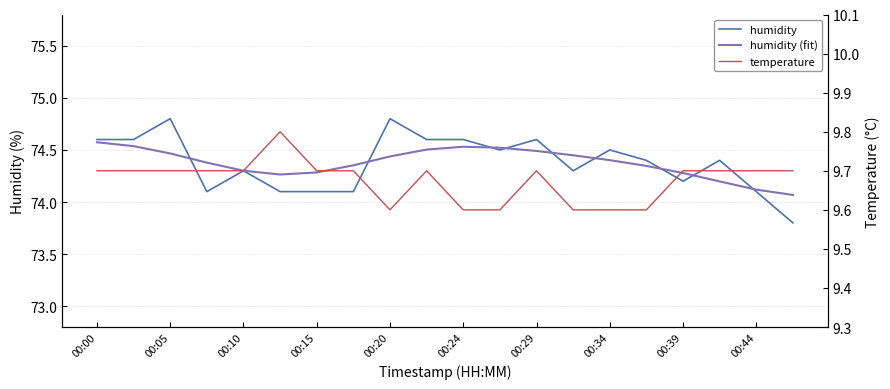

What is the total value across all series at 00:05?

158.8